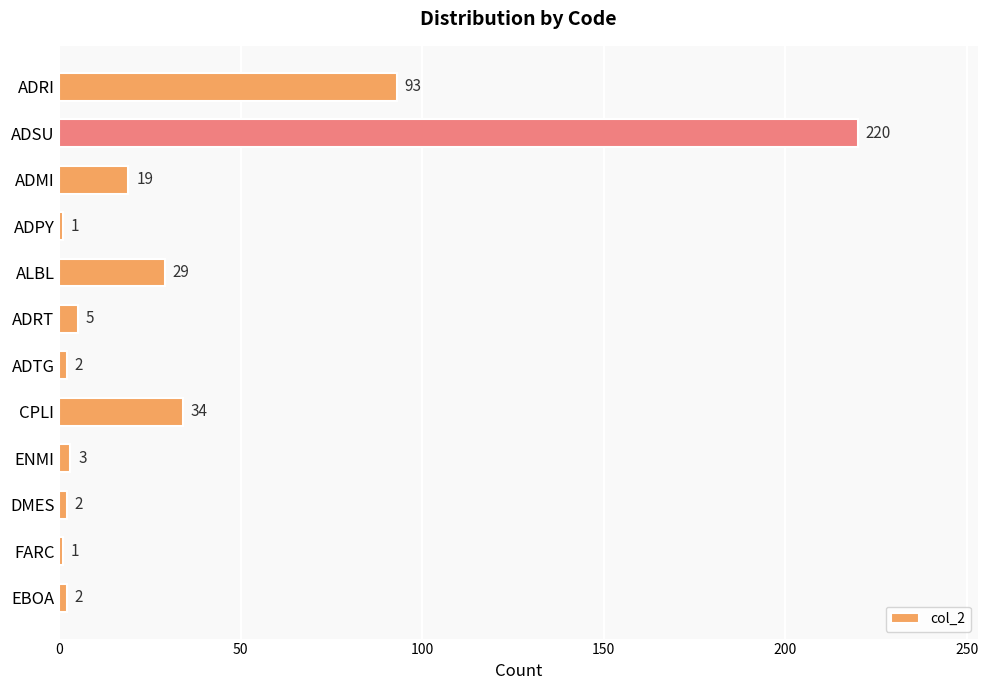

Which category has the highest value across all series?

ADSU